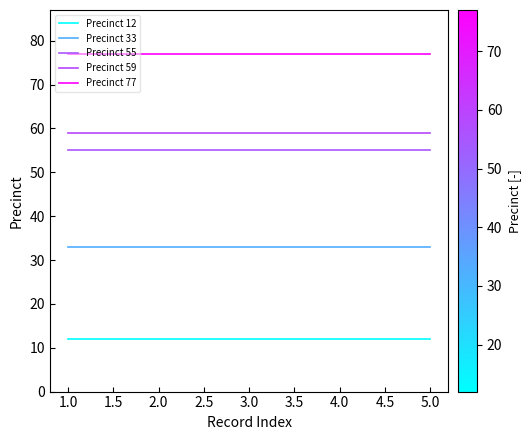

Which series has the largest total across all categories?

Precinct 77